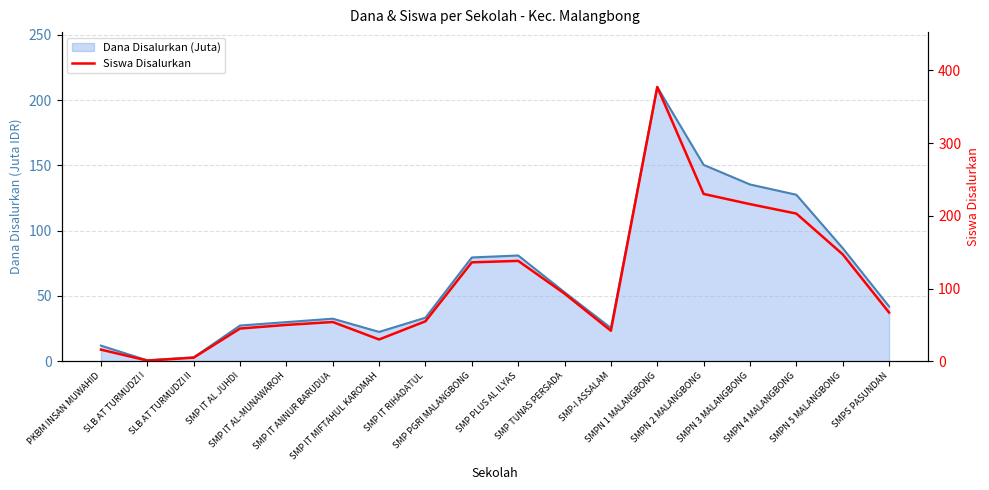

Reading left to right, extract all data points from this chart.

PKBM INSAN MUWAHID=16	SLB AT TURMUDZI I=1	SLB AT TURMUDZI II=5	SMP IT AL JUHDI=45	SMP IT AL-MUNAWAROH=50	SMP IT ANNUR BARUDUA=54	SMP IT MIFTAHUL KAROMAH=30	SMP IT RIHADATUL=55	SMP PGRI MALANGBONG=136	SMP PLUS AL ILYAS=138	SMP TUNAS PERSADA=93	SMP-I ASSALAM=42	SMPN 1 MALANGBONG=377	SMPN 2 MALANGBONG=230	SMPN 3 MALANGBONG=216	SMPN 4 MALANGBONG=203	SMPN 5 MALANGBONG=147	SMPS PASUNDAN=67